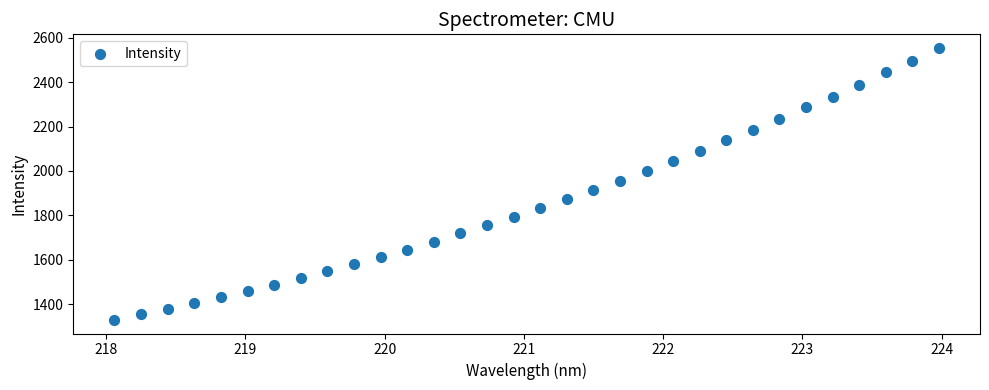

What is the range of Y values (max minus min)?

1225.9